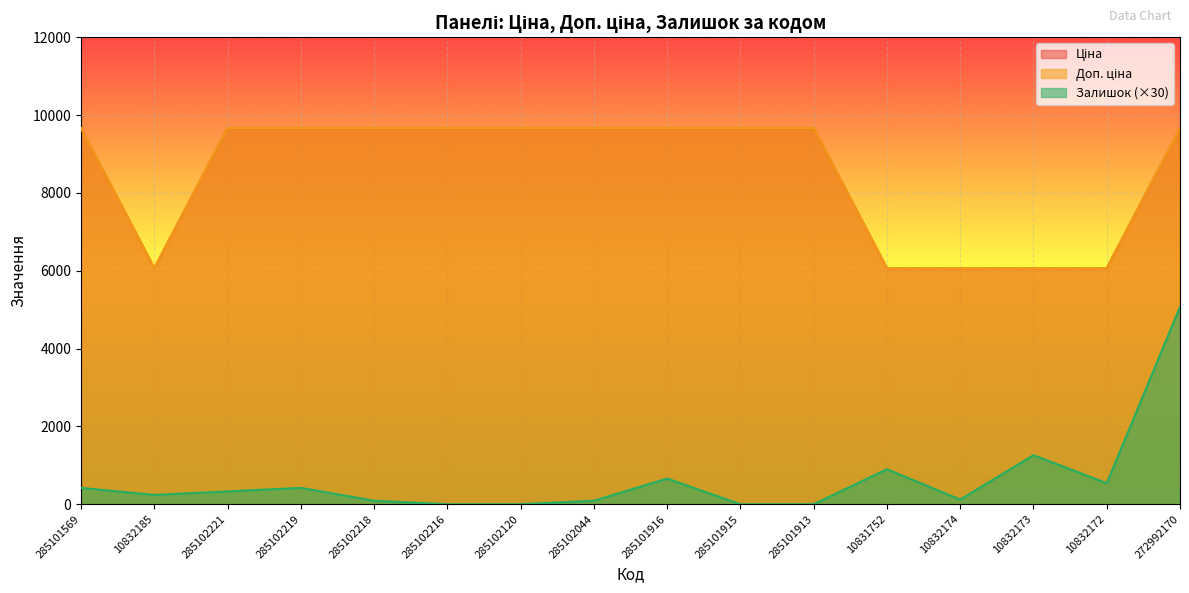

List the series in order of their peak value, lowest first.

Залишок, Ціна, Доп. ціна